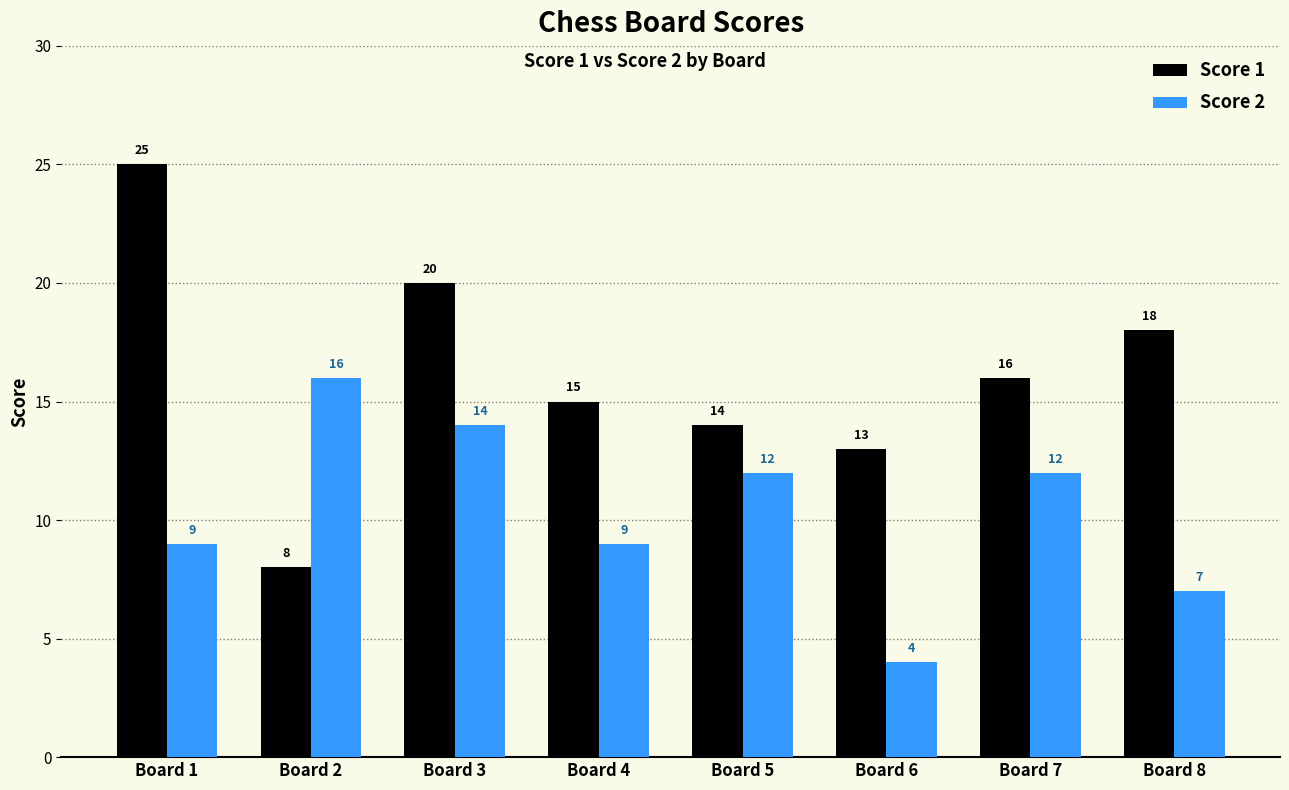

What is the value of the Score 2 bar at the 6th from the left?

4